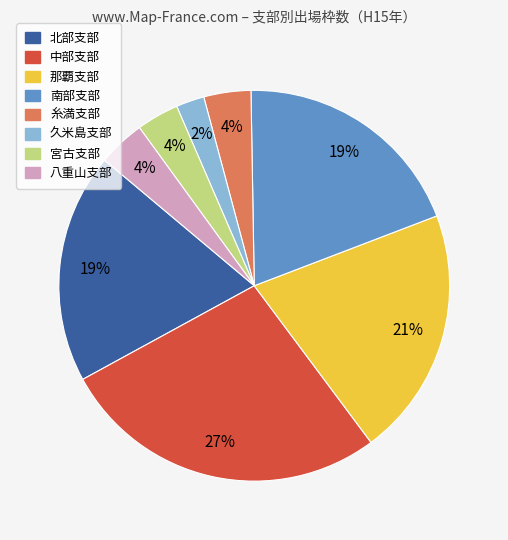

To the nearest percent, what is the difference between the largest and smallest slice percentages?

25%